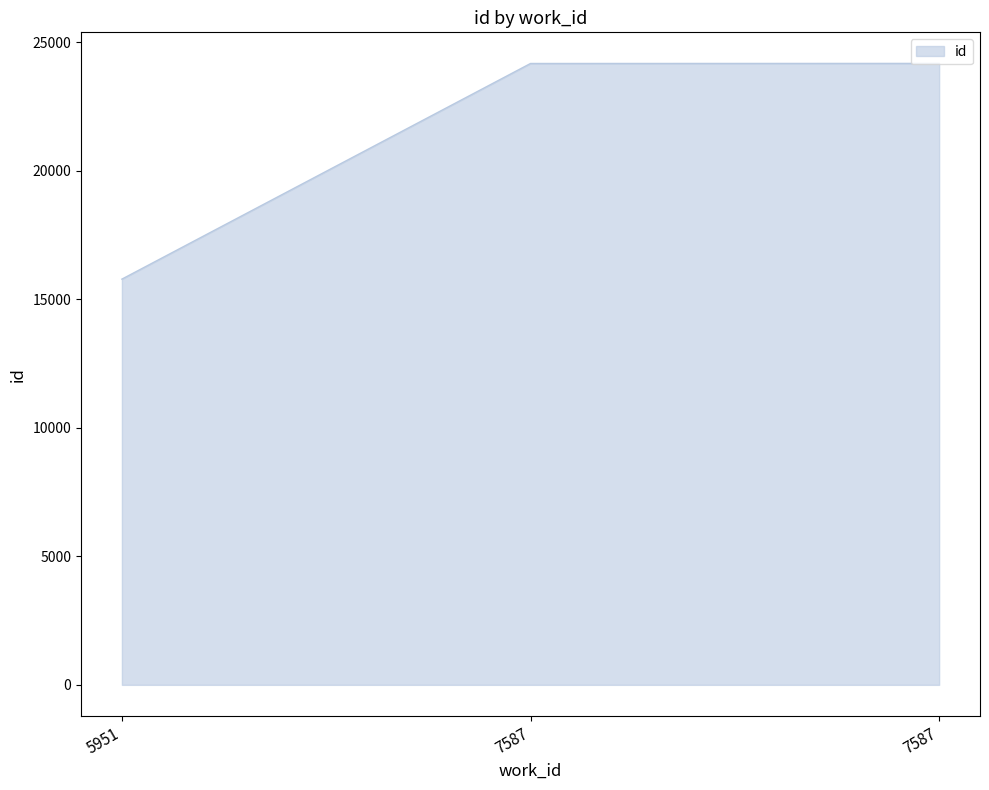

How many lines are shown in the chart?

1